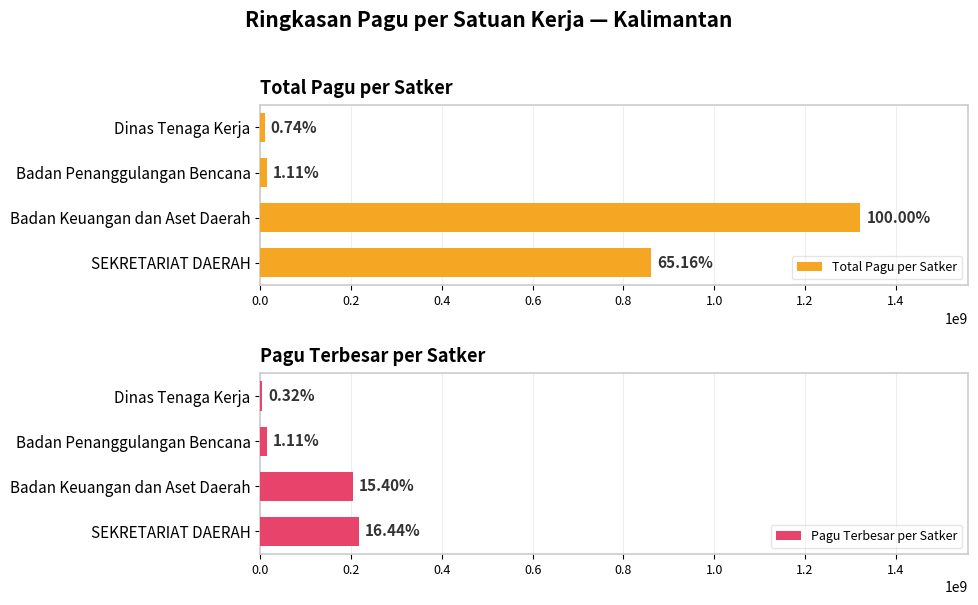

Which series has the largest range (max minus min)?

Total Pagu per Satker